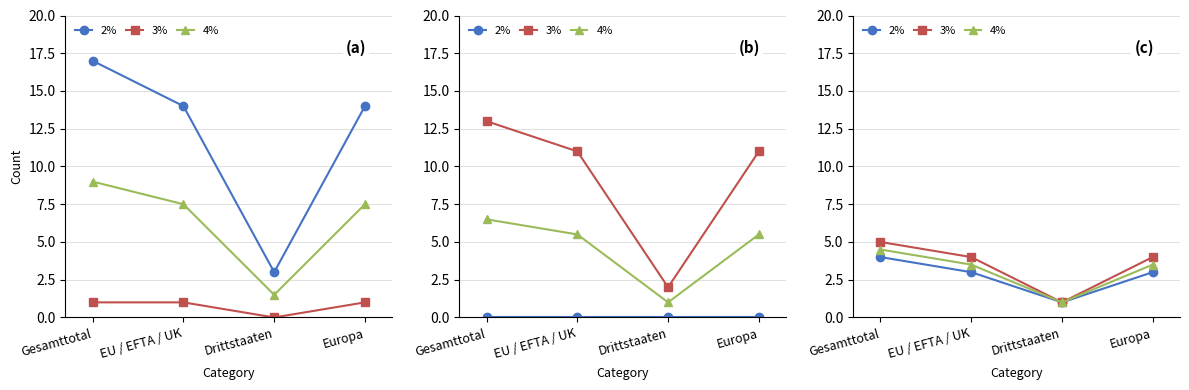

What are all the series names shown in the legend?

2%, 3%, 4%